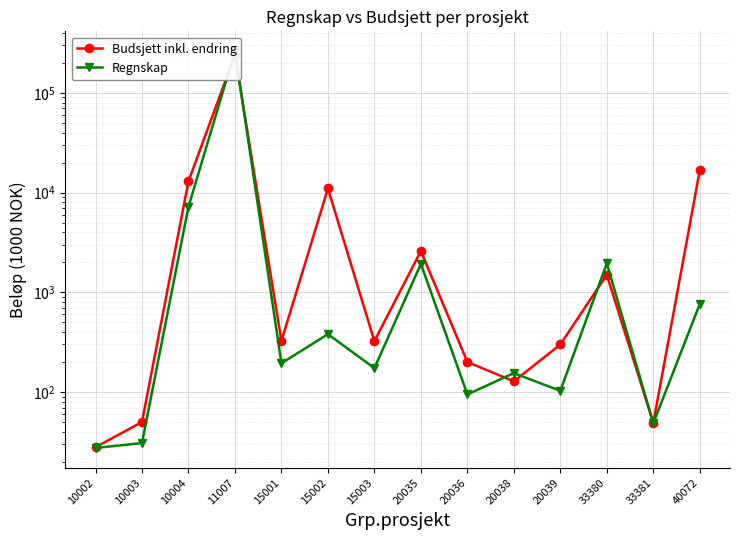

Which series has the largest range (max minus min)?

Regnskap